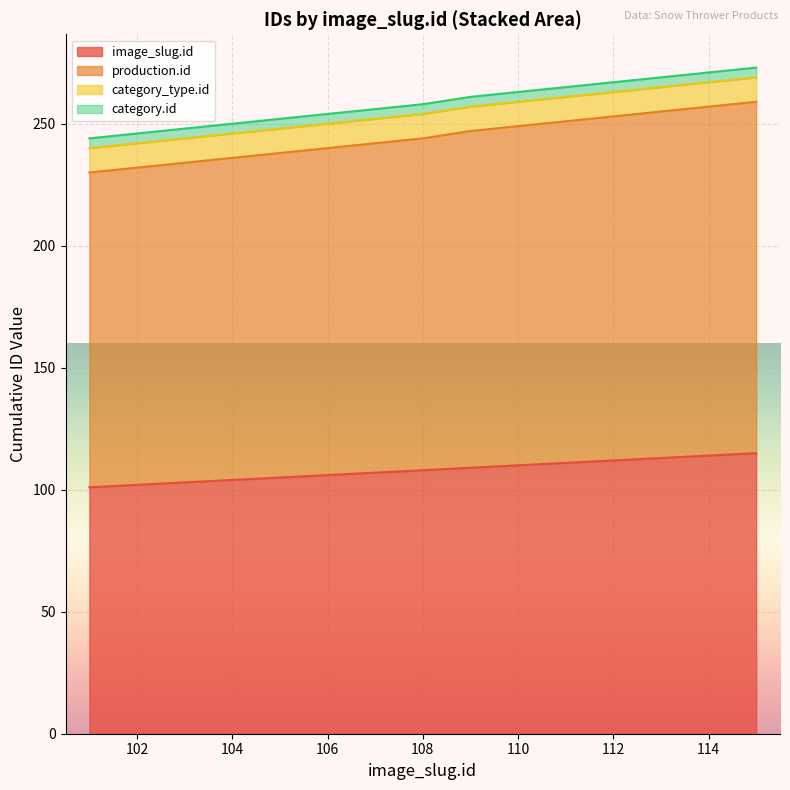

How many lines are shown in the chart?

4